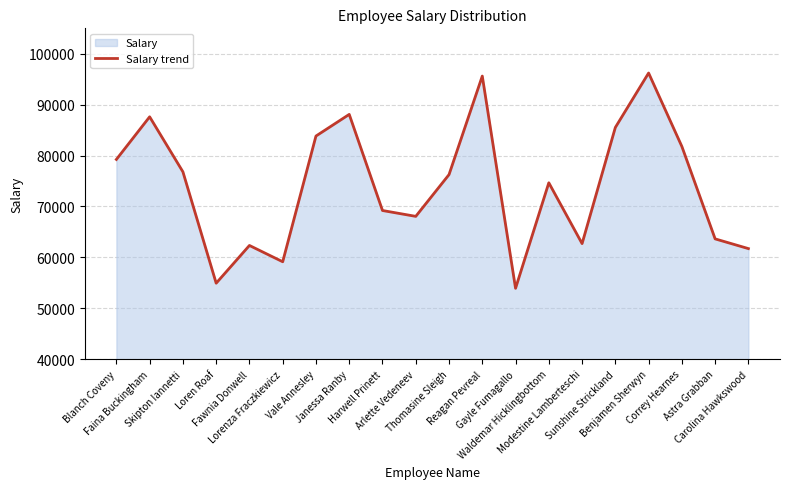

Which label corresponds to the smallest value in the chart?

Gayle Fumagallo